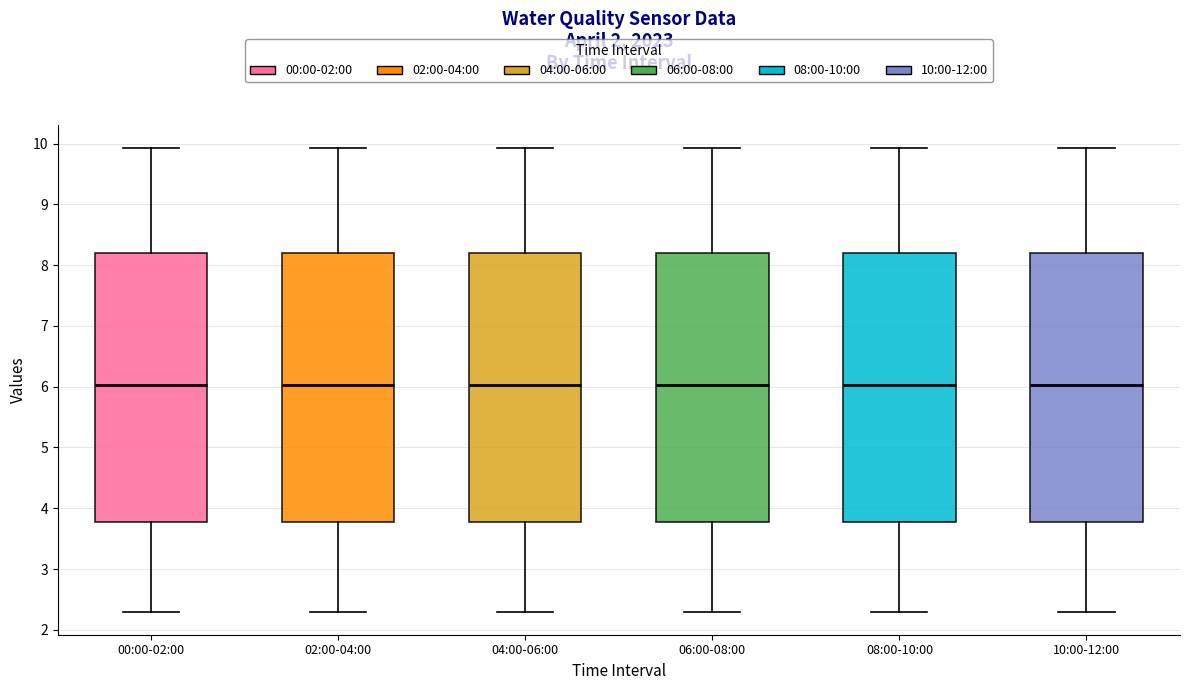

Where does the lower whisker of the box for 10:00-12:00 end on the y-axis? The values are not printed on the chart, so give them approximately, as read against the axis.

2.3